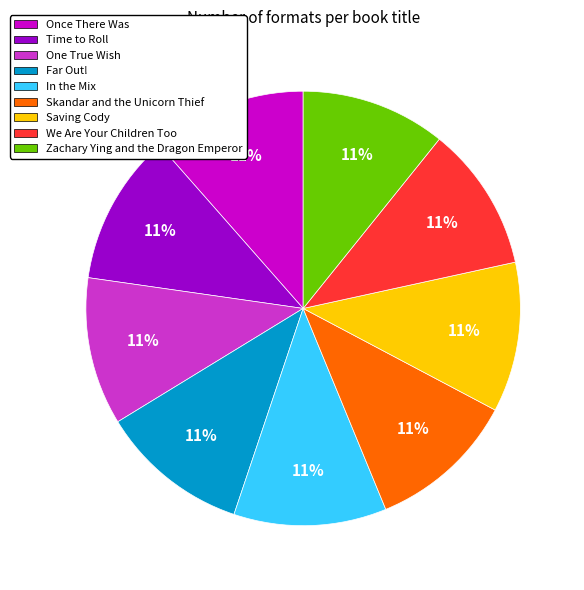

Combined, do We Are Your Children Too and Zachary Ying and the Dragon Emperor account for over 50%?

No